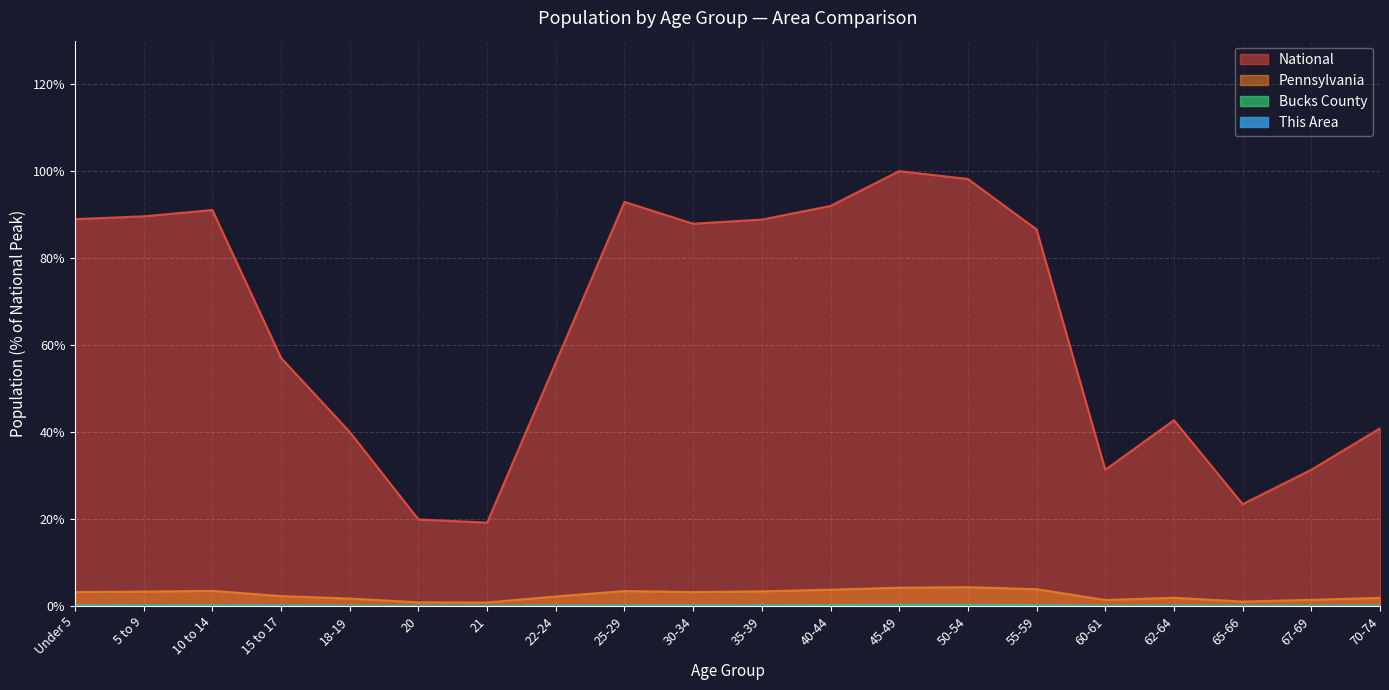

What is the label of the 7th point from the left?

21